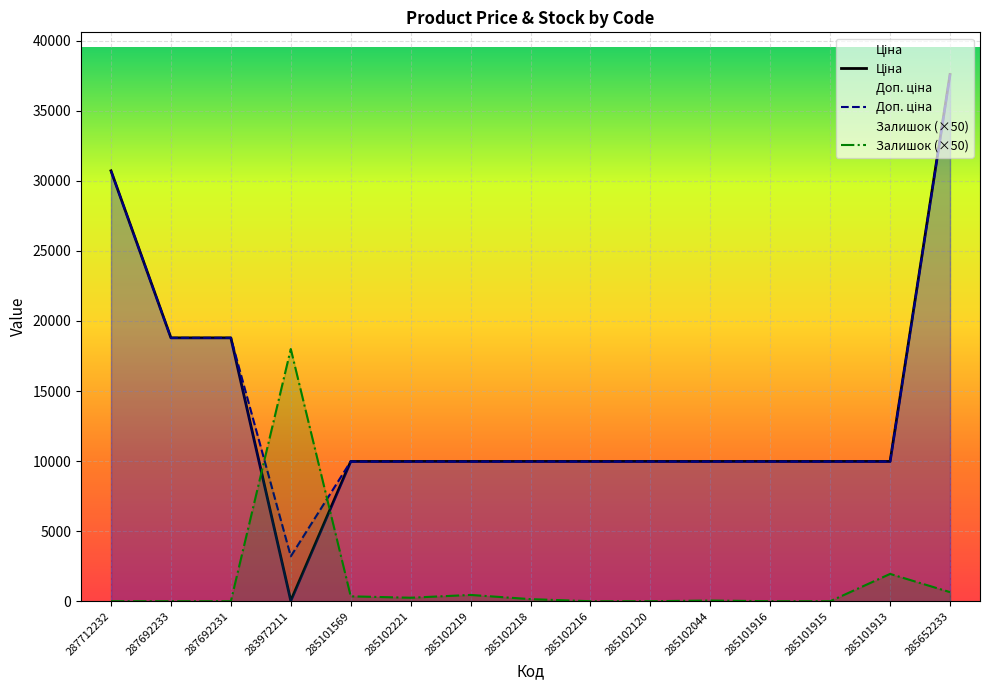

The Доп. ціна series shows 9975.0 at 285102218. True or false?

True